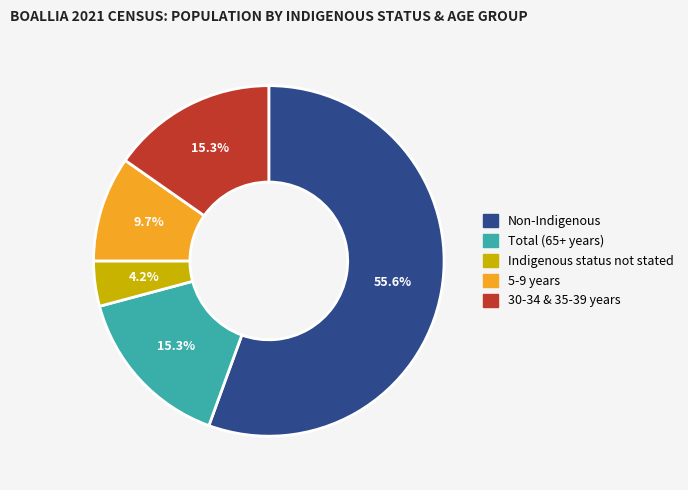

Which category accounts for the majority?

Non-Indigenous